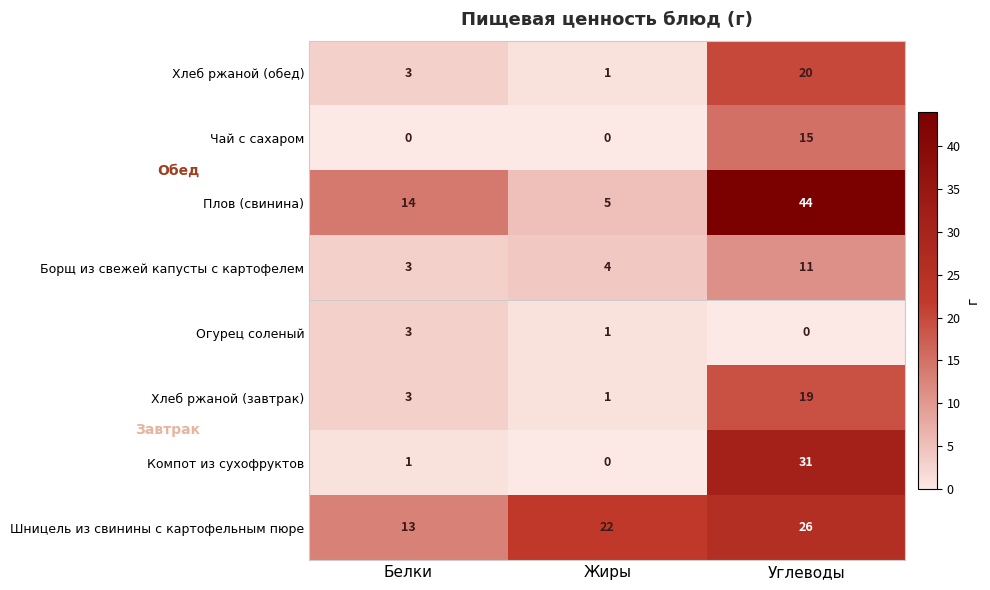

List the series in order of their peak value, lowest first.

Огурец соленый, Борщ из свежей капусты с картофелем, Чай с сахаром, Хлеб ржаной (завтрак), Хлеб ржаной (обед), Шницель из свинины с картофельным пюре, Компот из сухофруктов, Плов (свинина)